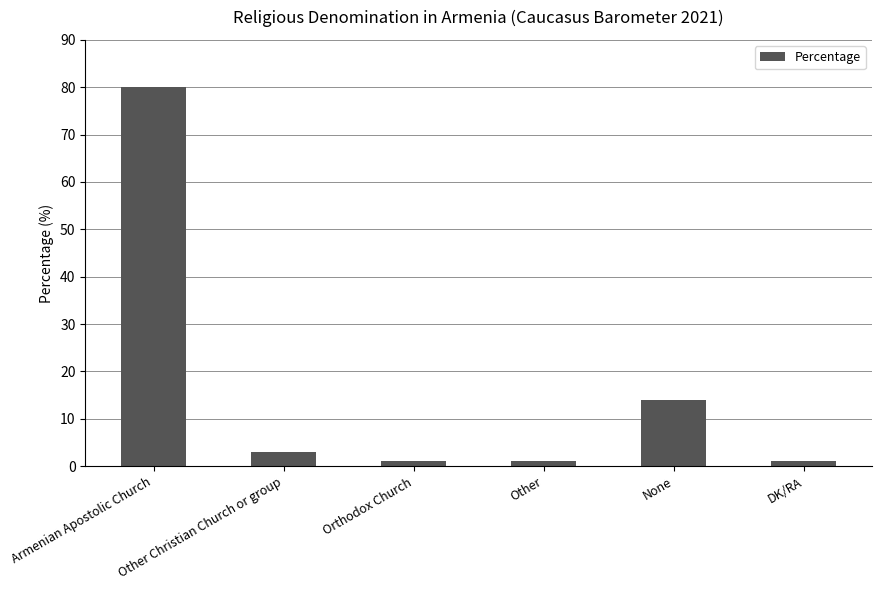

Approximately how many times larger is the value at Armenian Apostolic Church compared to Other Christian Church or group?

26.7